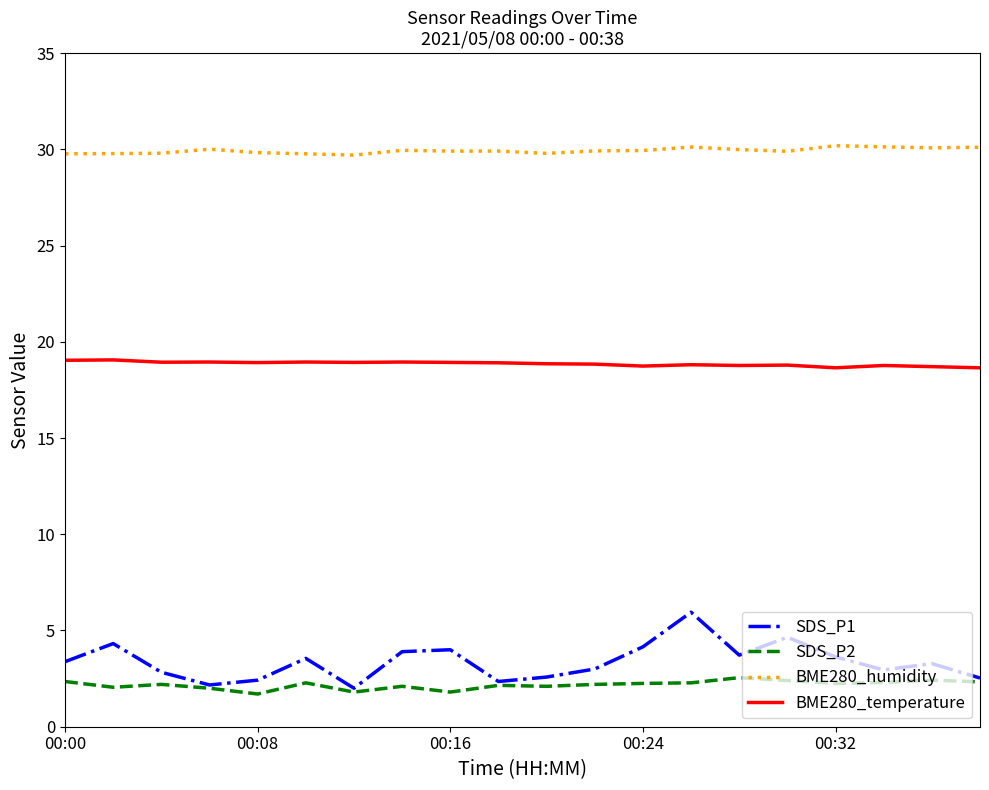

What is the lowest value of the SDS_P2 series?

1.7